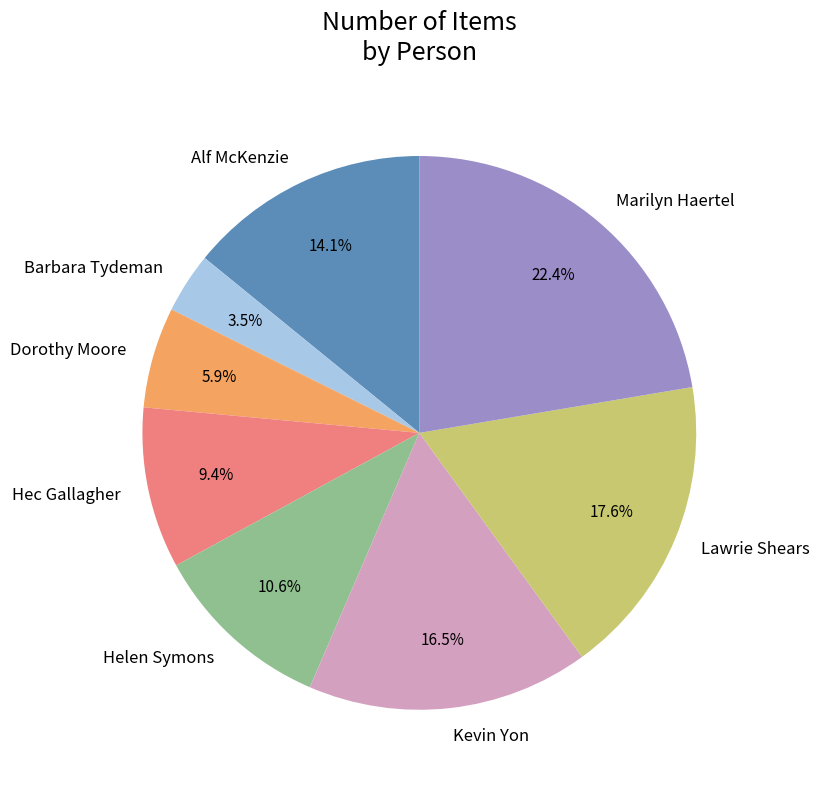

To the nearest percent, what percentage of the pie is Dorothy Moore?

6%